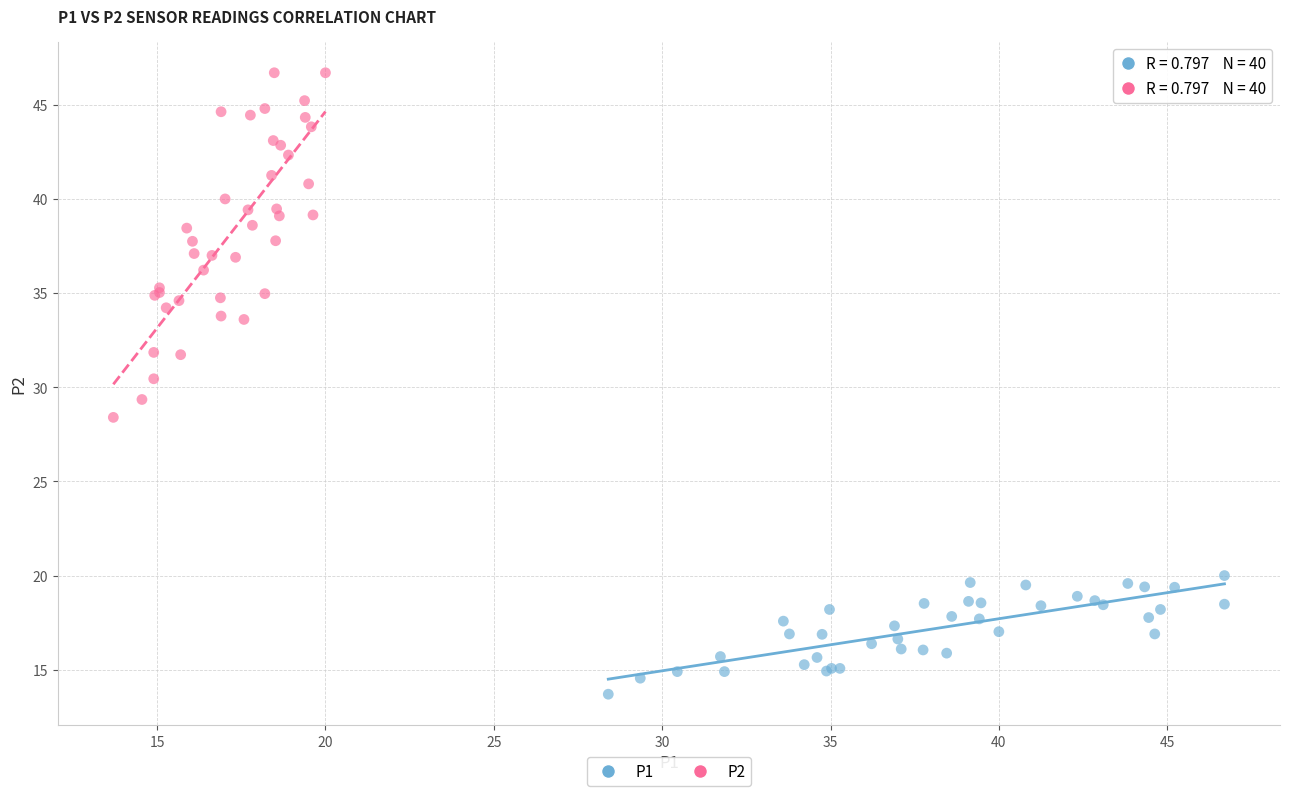

Which series reaches the minimum Y coordinate?

P1